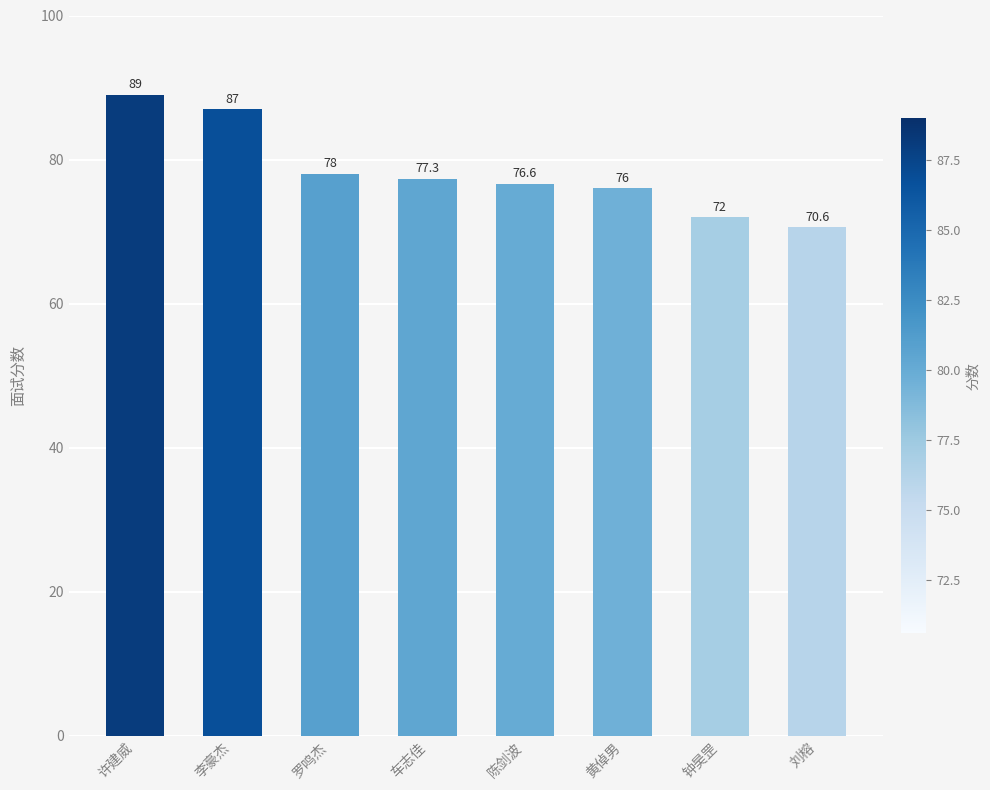

How many values are below 77?

4